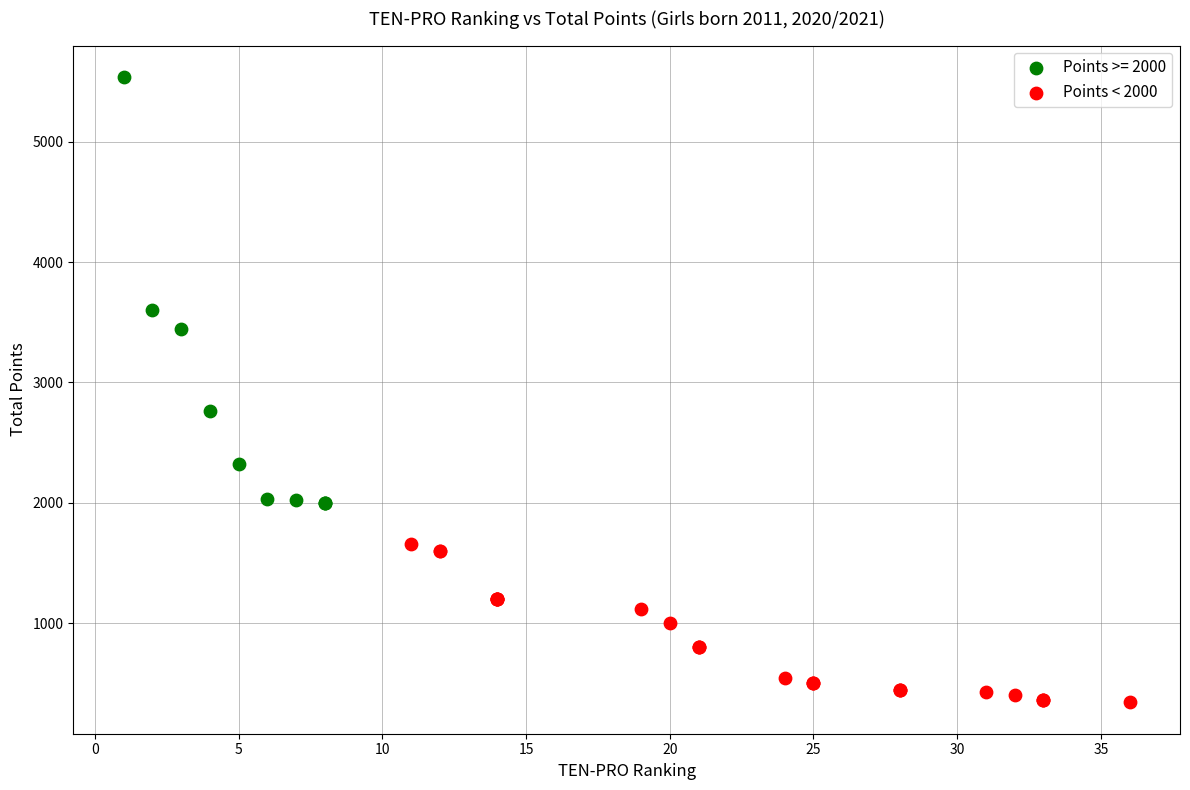

Which series has the widest spread of Y values?

Points >= 2000